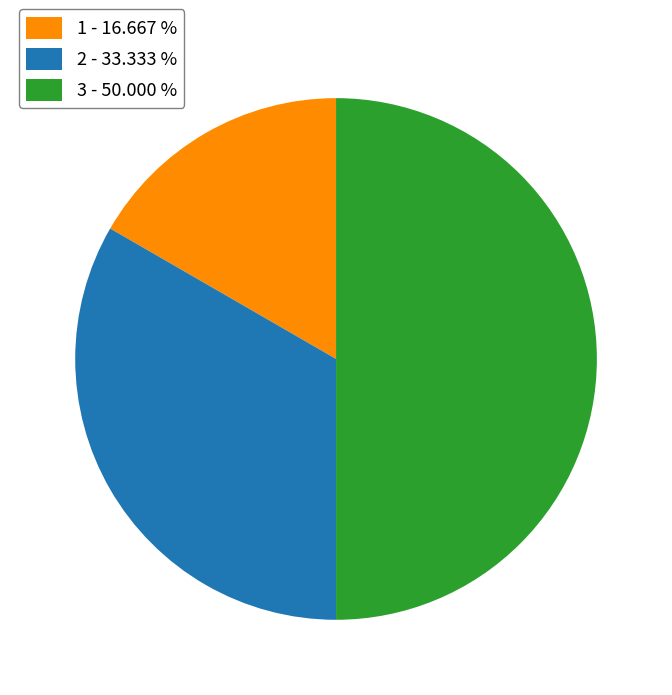

What is the ratio of the value at 1 - 16.667 % to the value at 3 - 50.000 %?

0.3